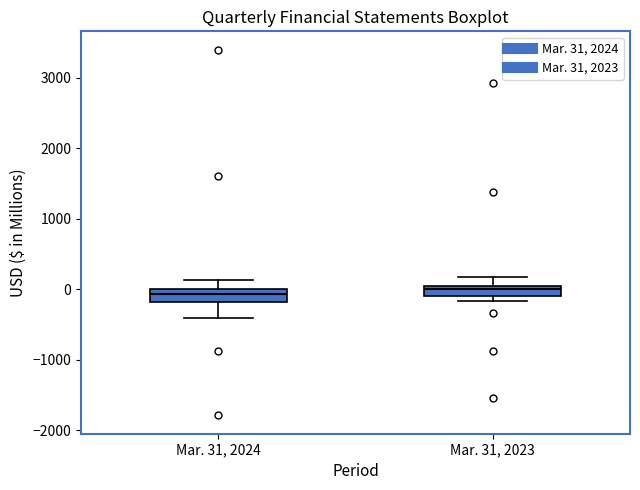

Where does the lower whisker of the box for Mar. 31, 2024 end on the y-axis? The values are not printed on the chart, so give them approximately, as read against the axis.

-400